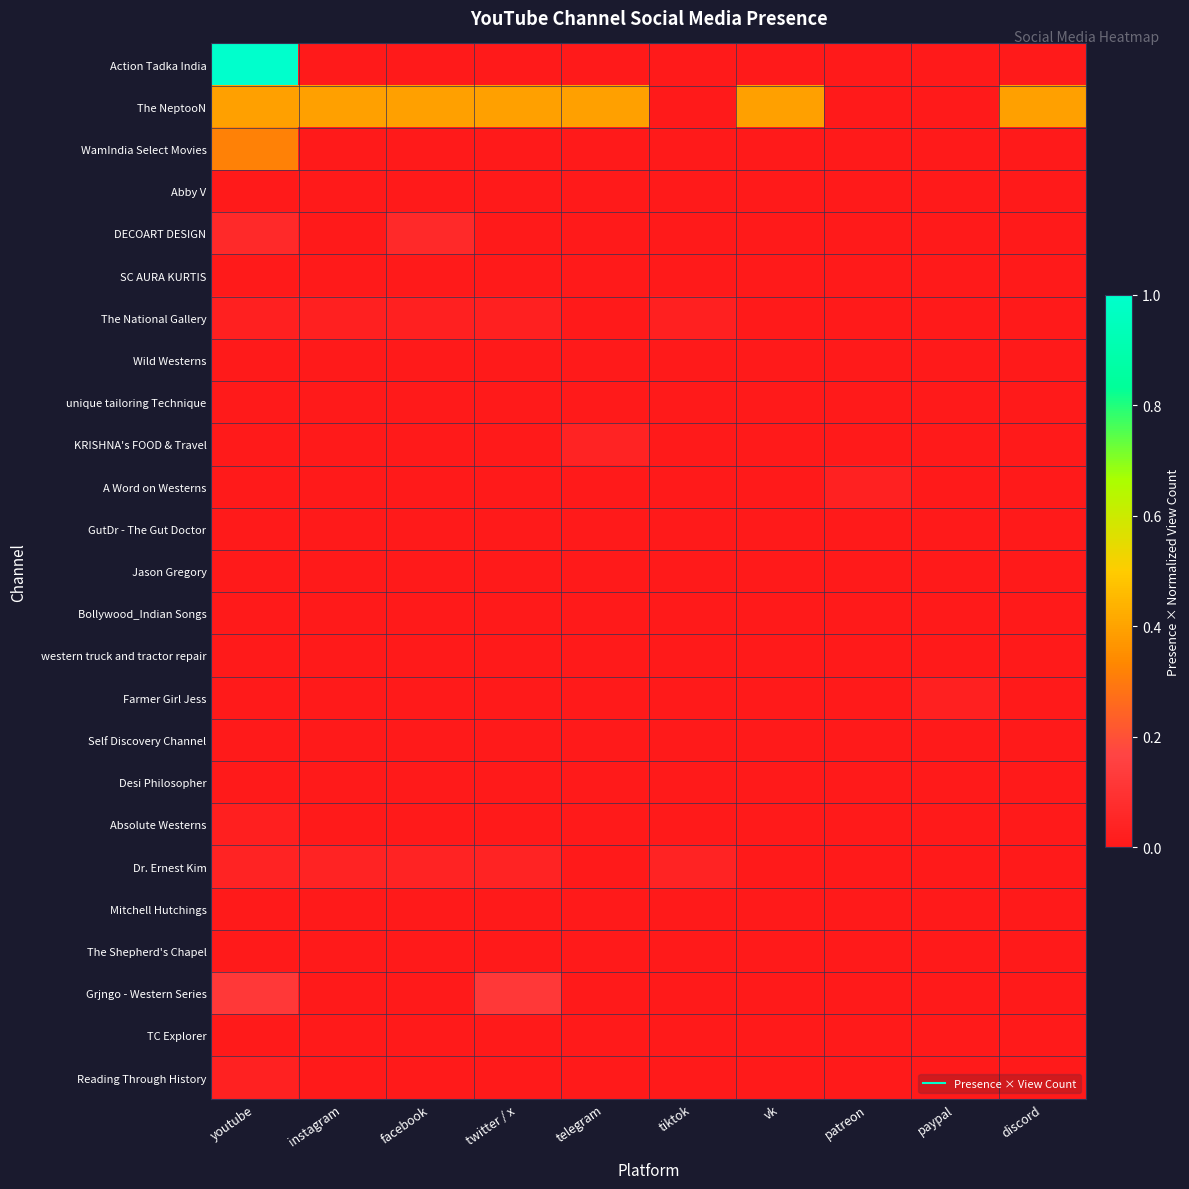

Reading right to left, extract all data points from this chart.

Action Tadka India: discord=0.0	paypal=0.0	patreon=0.0	vk=0.0	tiktok=0.0	telegram=0.0	twitter / x=0.0	facebook=0.0	instagram=0.0	youtube=1.0
The NeptooN: discord=0.4	paypal=0.0	patreon=0.0	vk=0.4	tiktok=0.0	telegram=0.4	twitter / x=0.4	facebook=0.4	instagram=0.4	youtube=0.4
WamIndia Select Movies: discord=0.0	paypal=0.0	patreon=0.0	vk=0.0	tiktok=0.0	telegram=0.0	twitter / x=0.0	facebook=0.0	instagram=0.0	youtube=0.3
Abby V: discord=0.0	paypal=0.0	patreon=0.0	vk=0.0	tiktok=0.0	telegram=0.0	twitter / x=0.0	facebook=0.0	instagram=0.0	youtube=0.0
DECOART DESIGN: discord=0.0	paypal=0.0	patreon=0.0	vk=0.0	tiktok=0.0	telegram=0.0	twitter / x=0.0	facebook=0.1	instagram=0.0	youtube=0.1
SC AURA KURTIS: discord=0.0	paypal=0.0	patreon=0.0	vk=0.0	tiktok=0.0	telegram=0.0	twitter / x=0.0	facebook=0.0	instagram=0.0	youtube=0.0
The National Gallery: discord=0.0	paypal=0.0	patreon=0.0	vk=0.0	tiktok=0.0	telegram=0.0	twitter / x=0.0	facebook=0.0	instagram=0.0	youtube=0.0
Wild Westerns: discord=0.0	paypal=0.0	patreon=0.0	vk=0.0	tiktok=0.0	telegram=0.0	twitter / x=0.0	facebook=0.0	instagram=0.0	youtube=0.0
unique tailoring Technique: discord=0.0	paypal=0.0	patreon=0.0	vk=0.0	tiktok=0.0	telegram=0.0	twitter / x=0.0	facebook=0.0	instagram=0.0	youtube=0.0
KRISHNA's FOOD & Travel: discord=0.0	paypal=0.0	patreon=0.0	vk=0.0	tiktok=0.0	telegram=0.0	twitter / x=0.0	facebook=0.0	instagram=0.0	youtube=0.0
A Word on Westerns: discord=0.0	paypal=0.0	patreon=0.0	vk=0.0	tiktok=0.0	telegram=0.0	twitter / x=0.0	facebook=0.0	instagram=0.0	youtube=0.0
GutDr - The Gut Doctor: discord=0.0	paypal=0.0	patreon=0.0	vk=0.0	tiktok=0.0	telegram=0.0	twitter / x=0.0	facebook=0.0	instagram=0.0	youtube=0.0
Jason Gregory: discord=0.0	paypal=0.0	patreon=0.0	vk=0.0	tiktok=0.0	telegram=0.0	twitter / x=0.0	facebook=0.0	instagram=0.0	youtube=0.0
Bollywood_Indian Songs: discord=0.0	paypal=0.0	patreon=0.0	vk=0.0	tiktok=0.0	telegram=0.0	twitter / x=0.0	facebook=0.0	instagram=0.0	youtube=0.0
western truck and tractor repair: discord=0.0	paypal=0.0	patreon=0.0	vk=0.0	tiktok=0.0	telegram=0.0	twitter / x=0.0	facebook=0.0	instagram=0.0	youtube=0.0
Farmer Girl Jess: discord=0.0	paypal=0.0	patreon=0.0	vk=0.0	tiktok=0.0	telegram=0.0	twitter / x=0.0	facebook=0.0	instagram=0.0	youtube=0.0
Self Discovery Channel: discord=0.0	paypal=0.0	patreon=0.0	vk=0.0	tiktok=0.0	telegram=0.0	twitter / x=0.0	facebook=0.0	instagram=0.0	youtube=0.0
Desi Philosopher: discord=0.0	paypal=0.0	patreon=0.0	vk=0.0	tiktok=0.0	telegram=0.0	twitter / x=0.0	facebook=0.0	instagram=0.0	youtube=0.0
Absolute Westerns: discord=0.0	paypal=0.0	patreon=0.0	vk=0.0	tiktok=0.0	telegram=0.0	twitter / x=0.0	facebook=0.0	instagram=0.0	youtube=0.0
Dr. Ernest Kim: discord=0.0	paypal=0.0	patreon=0.0	vk=0.0	tiktok=0.0	telegram=0.0	twitter / x=0.0	facebook=0.0	instagram=0.0	youtube=0.0
Mitchell Hutchings: discord=0.0	paypal=0.0	patreon=0.0	vk=0.0	tiktok=0.0	telegram=0.0	twitter / x=0.0	facebook=0.0	instagram=0.0	youtube=0.0
The Shepherd's Chapel: discord=0.0	paypal=0.0	patreon=0.0	vk=0.0	tiktok=0.0	telegram=0.0	twitter / x=0.0	facebook=0.0	instagram=0.0	youtube=0.0
Grjngo - Western Series: discord=0.0	paypal=0.0	patreon=0.0	vk=0.0	tiktok=0.0	telegram=0.0	twitter / x=0.1	facebook=0.0	instagram=0.0	youtube=0.1
TC Explorer: discord=0.0	paypal=0.0	patreon=0.0	vk=0.0	tiktok=0.0	telegram=0.0	twitter / x=0.0	facebook=0.0	instagram=0.0	youtube=0.0
Reading Through History: discord=0.0	paypal=0.0	patreon=0.0	vk=0.0	tiktok=0.0	telegram=0.0	twitter / x=0.0	facebook=0.0	instagram=0.0	youtube=0.0